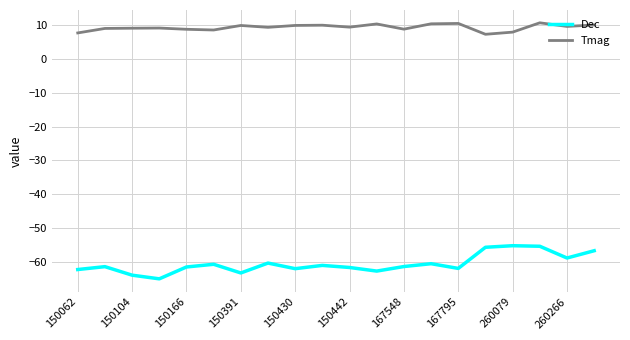

Is this an area chart (filled region under the line)?

No